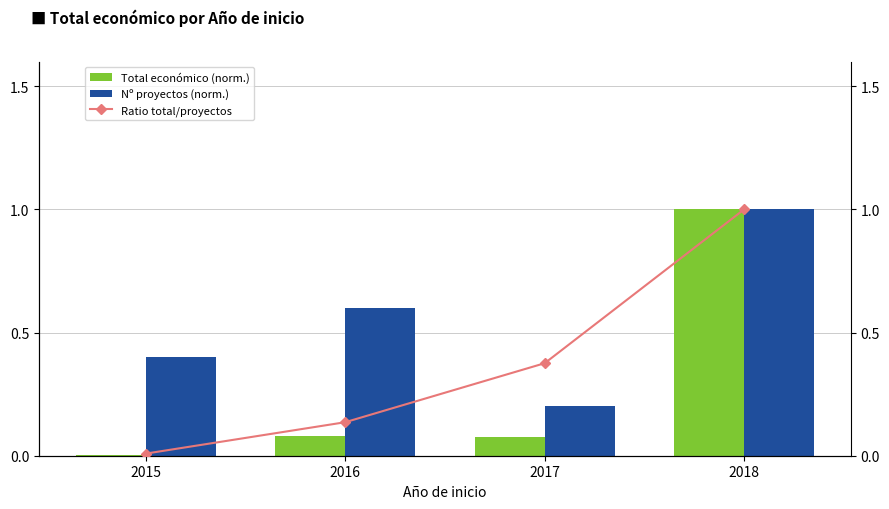

What is the sum of all Nº proyectos (norm.) values?

2.2